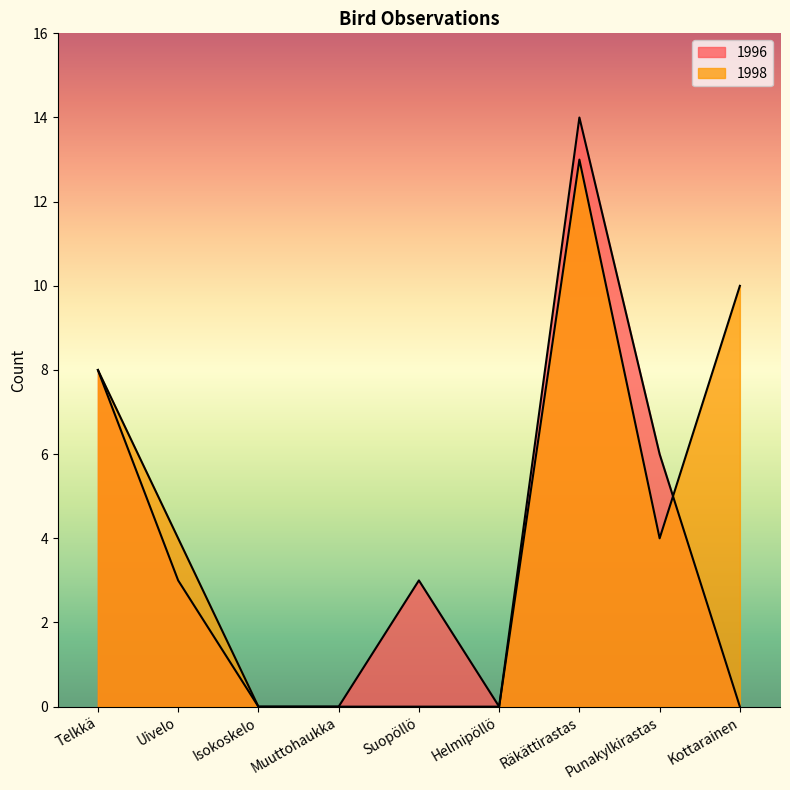

Between which two adjacent categories do 1998 and 1996 first intersect?

Punakylkirastas and Kottarainen